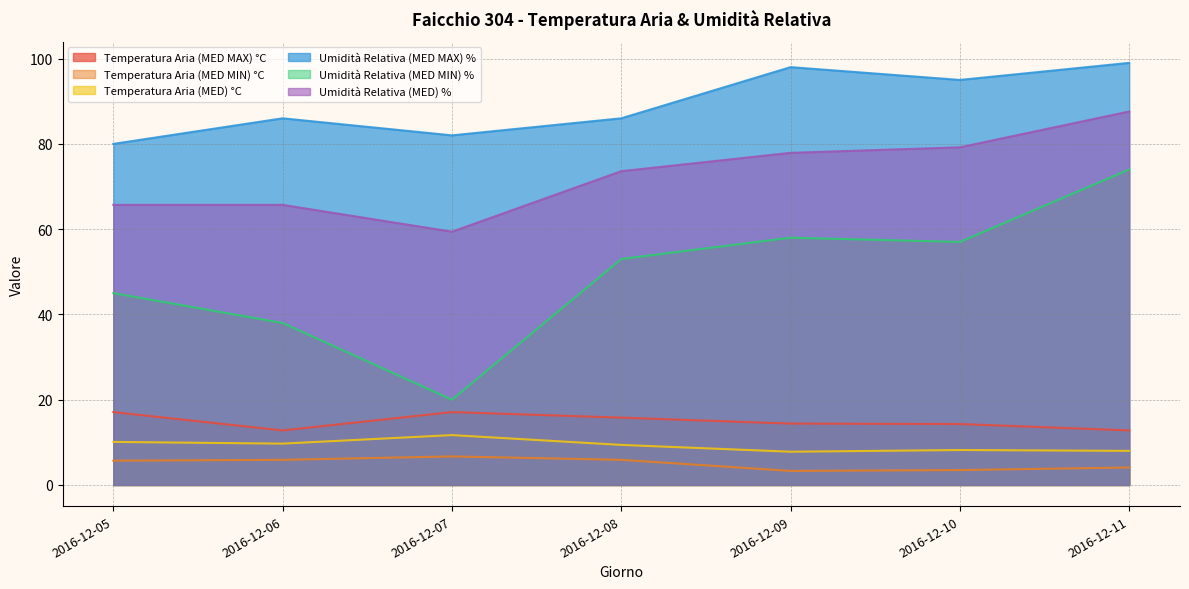

True or false: Temperatura Aria (MED MIN) °C has more than 2 points higher than both neighbors.

False